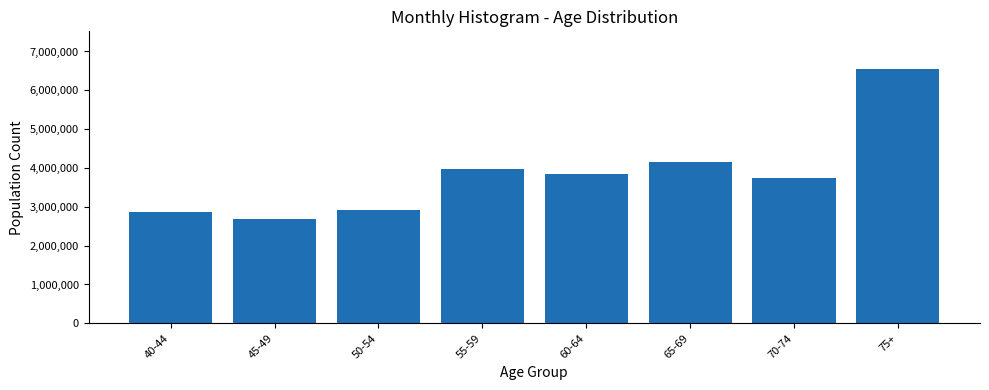

Reading left to right, transcribe all the data shown in this chart.

40-44=2870114	45-49=2689097	50-54=2923282	55-59=3971859	60-64=3856442	65-69=4161201	70-74=3754473	75+=6538481